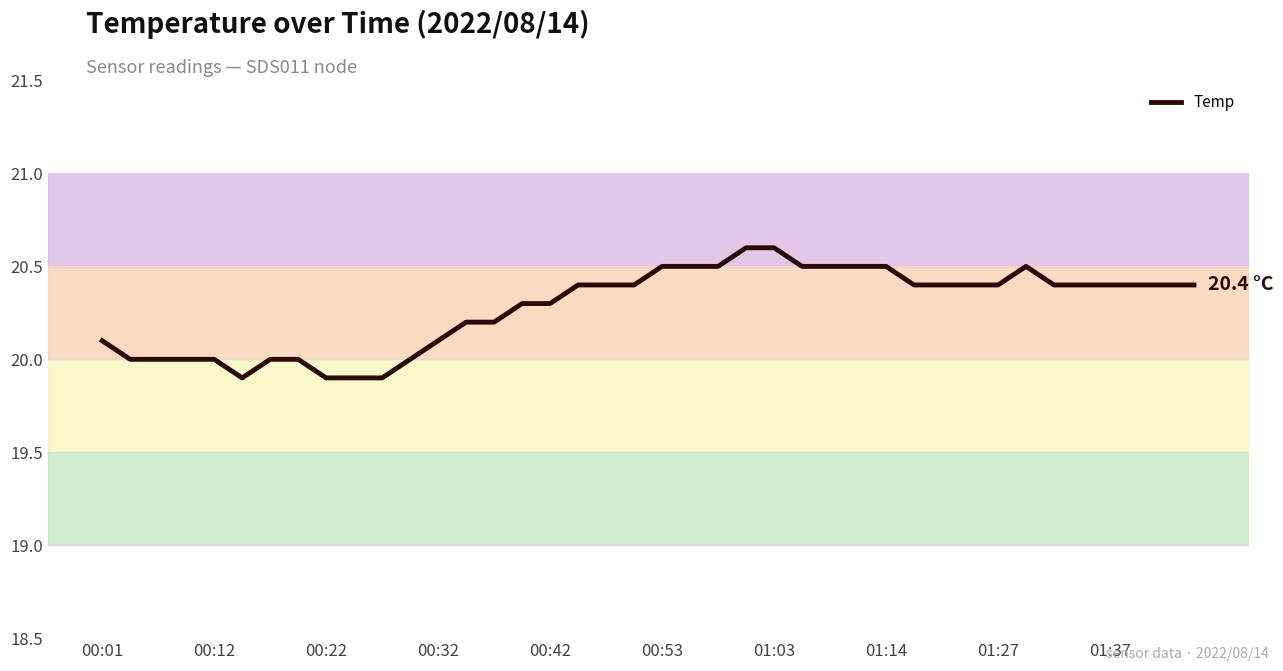

What is the difference between the maximum and minimum values?

0.7